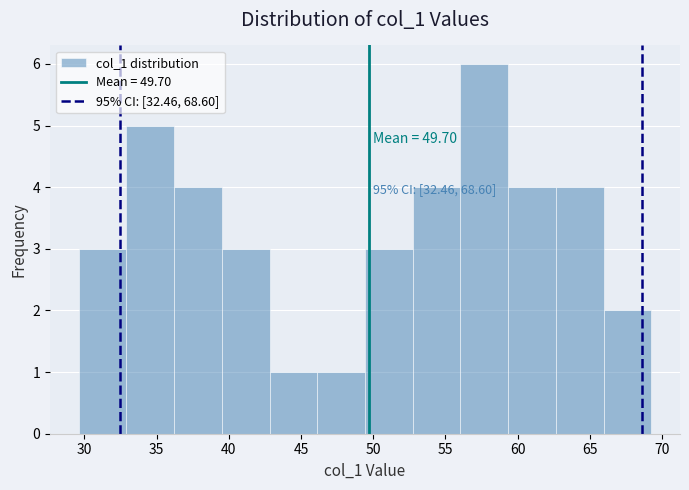

Which range on the x-axis has the tallest bar?

56.0 to 59.5